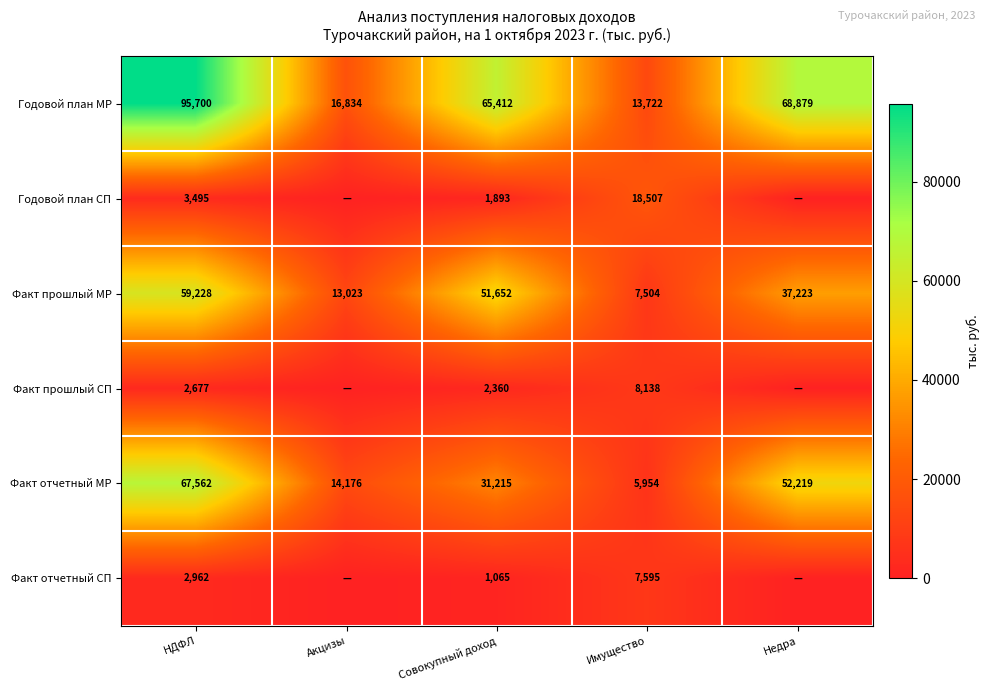

The Факт отчетный СП series shows 280.9 at Совокупный доход. True or false?

False